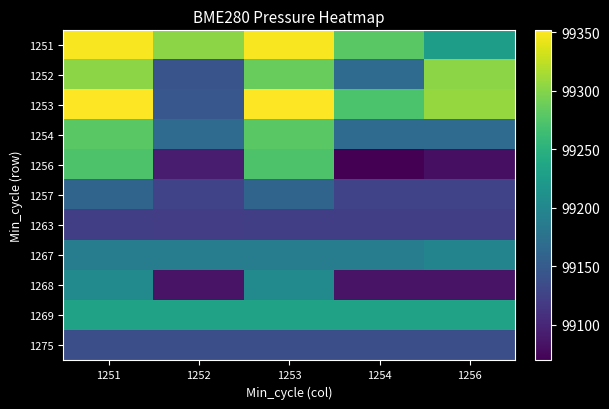

What is the total value across all series at 1251?

1091601.6